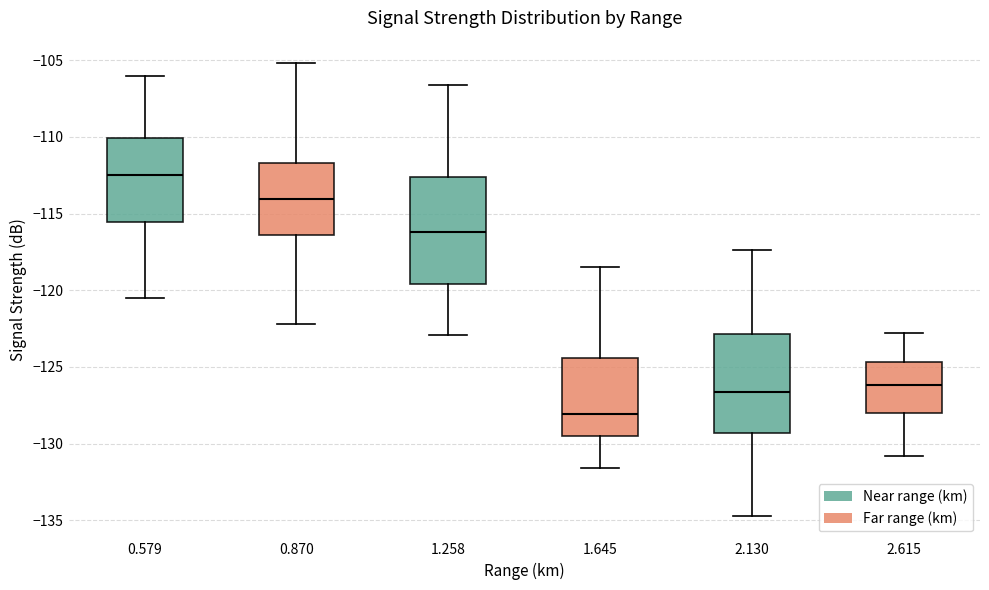

Reading left to right, read every box against the y-axis: the position of its median line, the range the box covers, and the ends of its whiskers. The values are not printed on the chart, so give them approximately, as read against the axis.

0.579: median -112.5, box -115.5 to -110.0, whiskers -120.5 to -106.0
0.870: median -114.0, box -116.5 to -111.5, whiskers -122.0 to -105.0
1.258: median -116.0, box -119.5 to -112.5, whiskers -123.0 to -106.5
1.645: median -128.0, box -129.5 to -124.5, whiskers -131.5 to -118.5
2.130: median -126.5, box -129.5 to -123.0, whiskers -134.5 to -117.5
2.615: median -126.0, box -128.0 to -124.5, whiskers -131.0 to -123.0